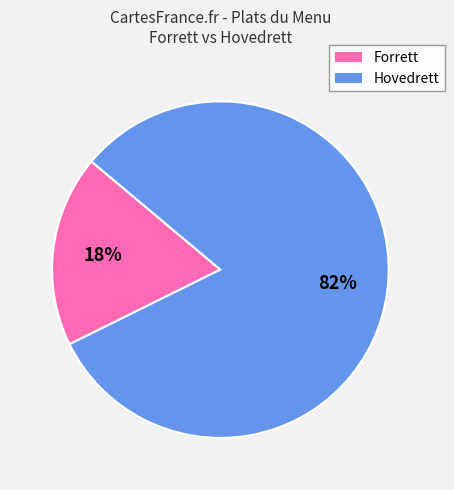

How many segments does this pie chart have?

2